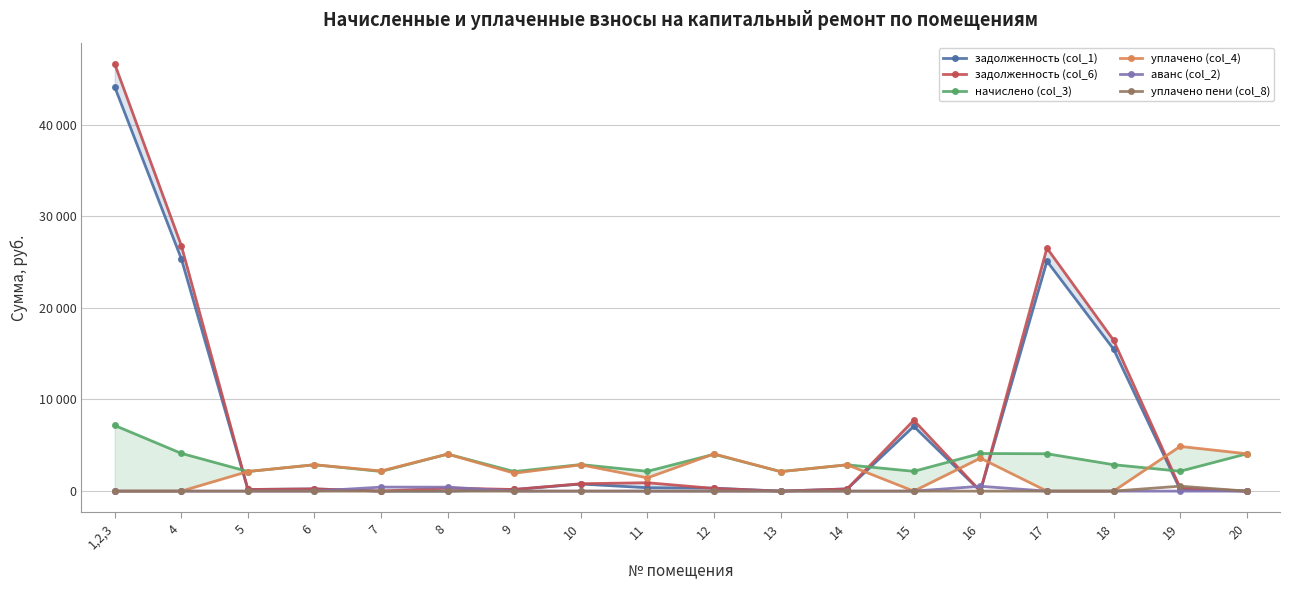

Rank the categories by уплачено (col_4) value from lowest to highest.

1,2,3, 4, 15, 17, 18, 11, 9, 13, 5, 7, 10, 14, 6, 16, 8, 12, 20, 19